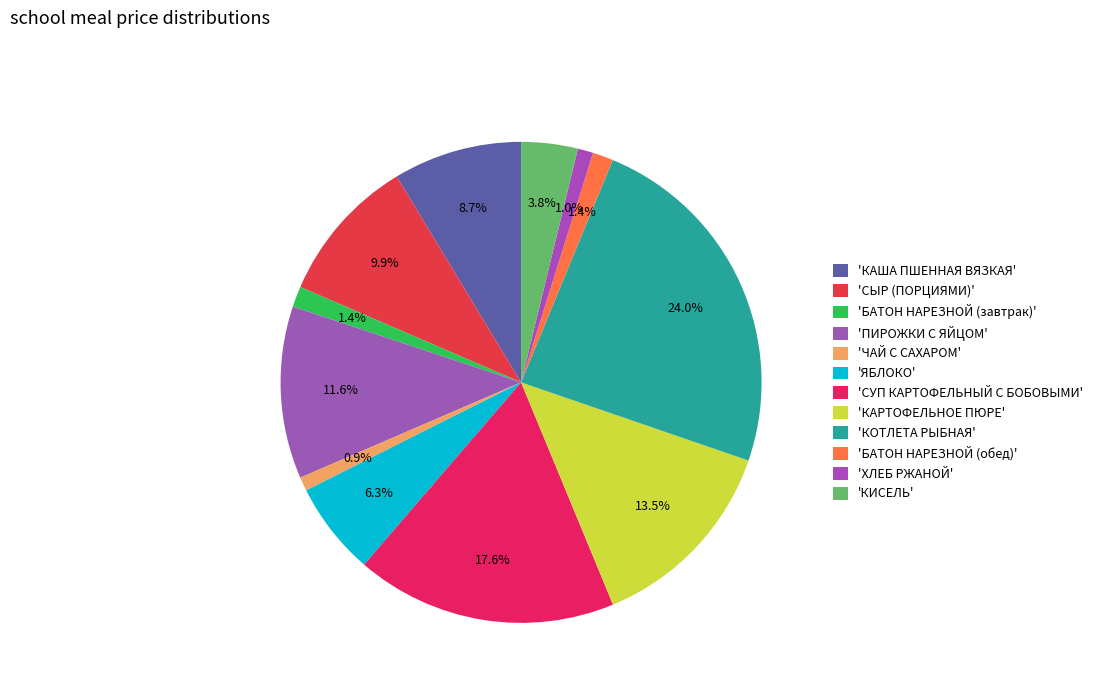

Count the number of slices in the pie.

12